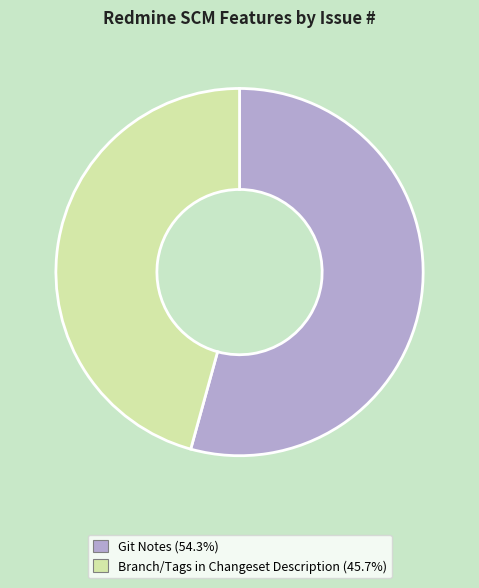

Count the number of slices in the pie.

2